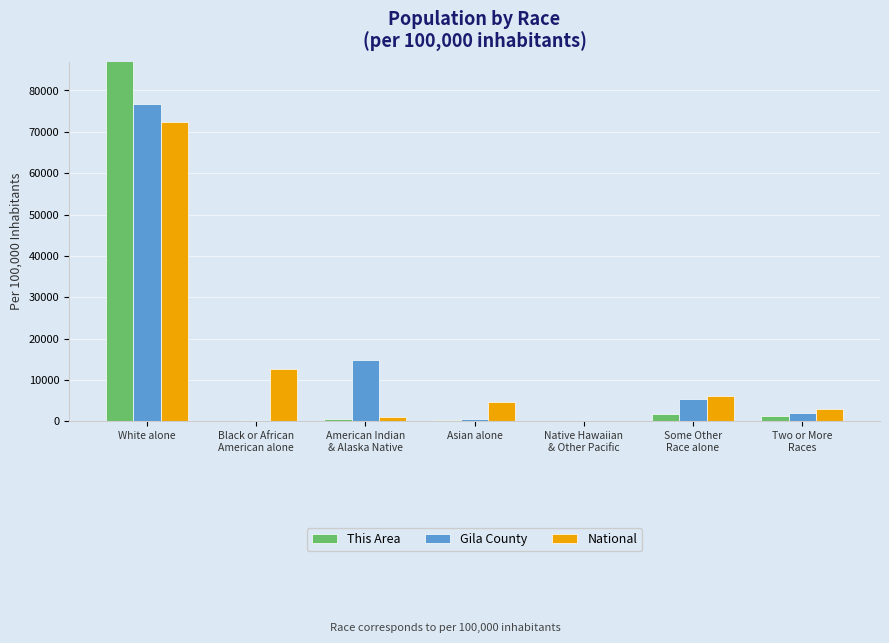

Reading right to left, extract all data points from this chart.

This Area: 1271.0	1717.6	68.7	240.5	652.7	206.1	95843.4
Gila County: 1998.2	5345.4	87.7	509.4	14825.5	434.7	76799.1
National: 2918.0	6188.7	174.9	4752.9	949.7	12608.9	72407.0